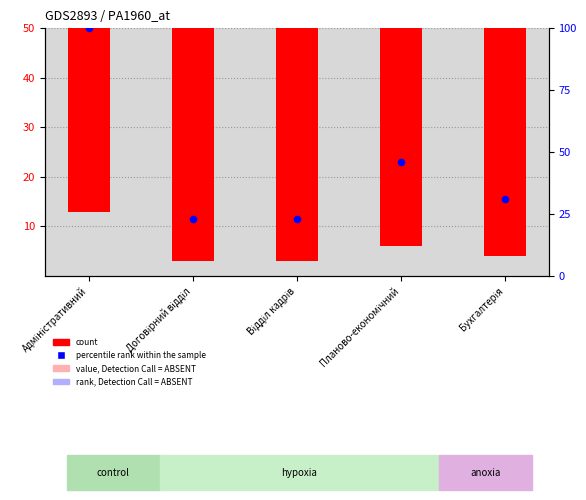

Between Планово-економічний and Адміністративний, which is larger?

Адміністративний